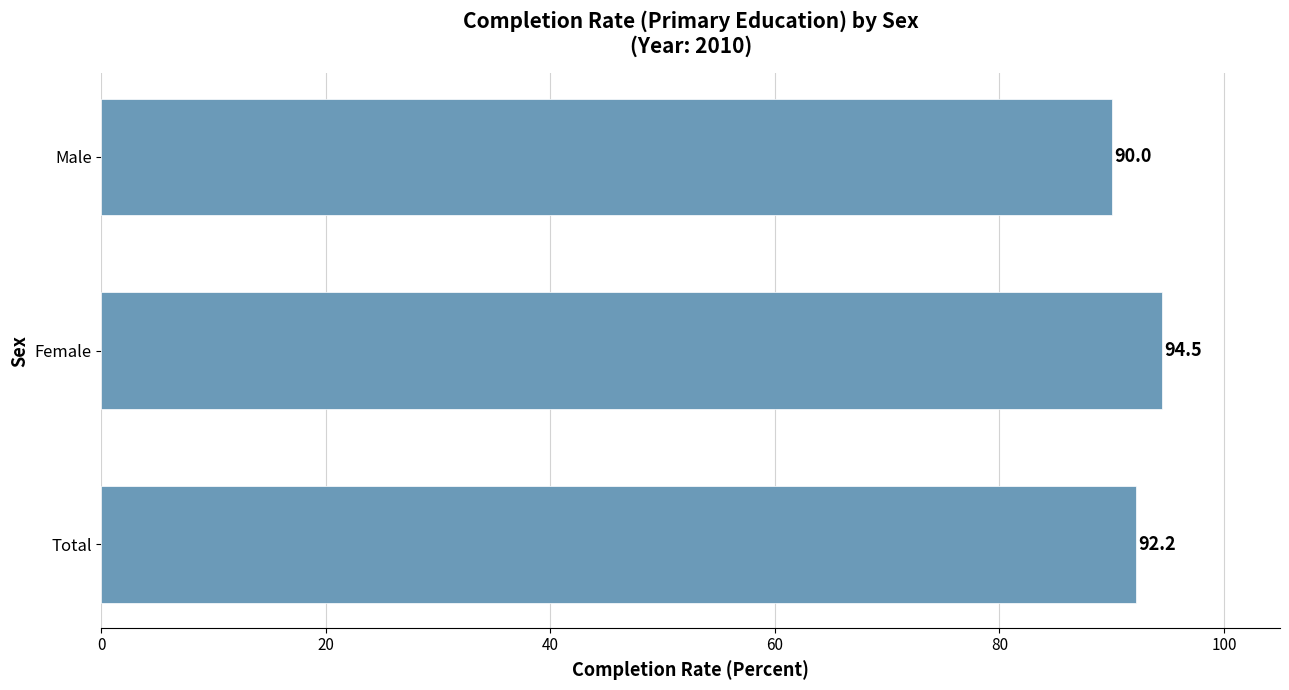

The chart shows a value of 40.7 at Male. True or false?

False